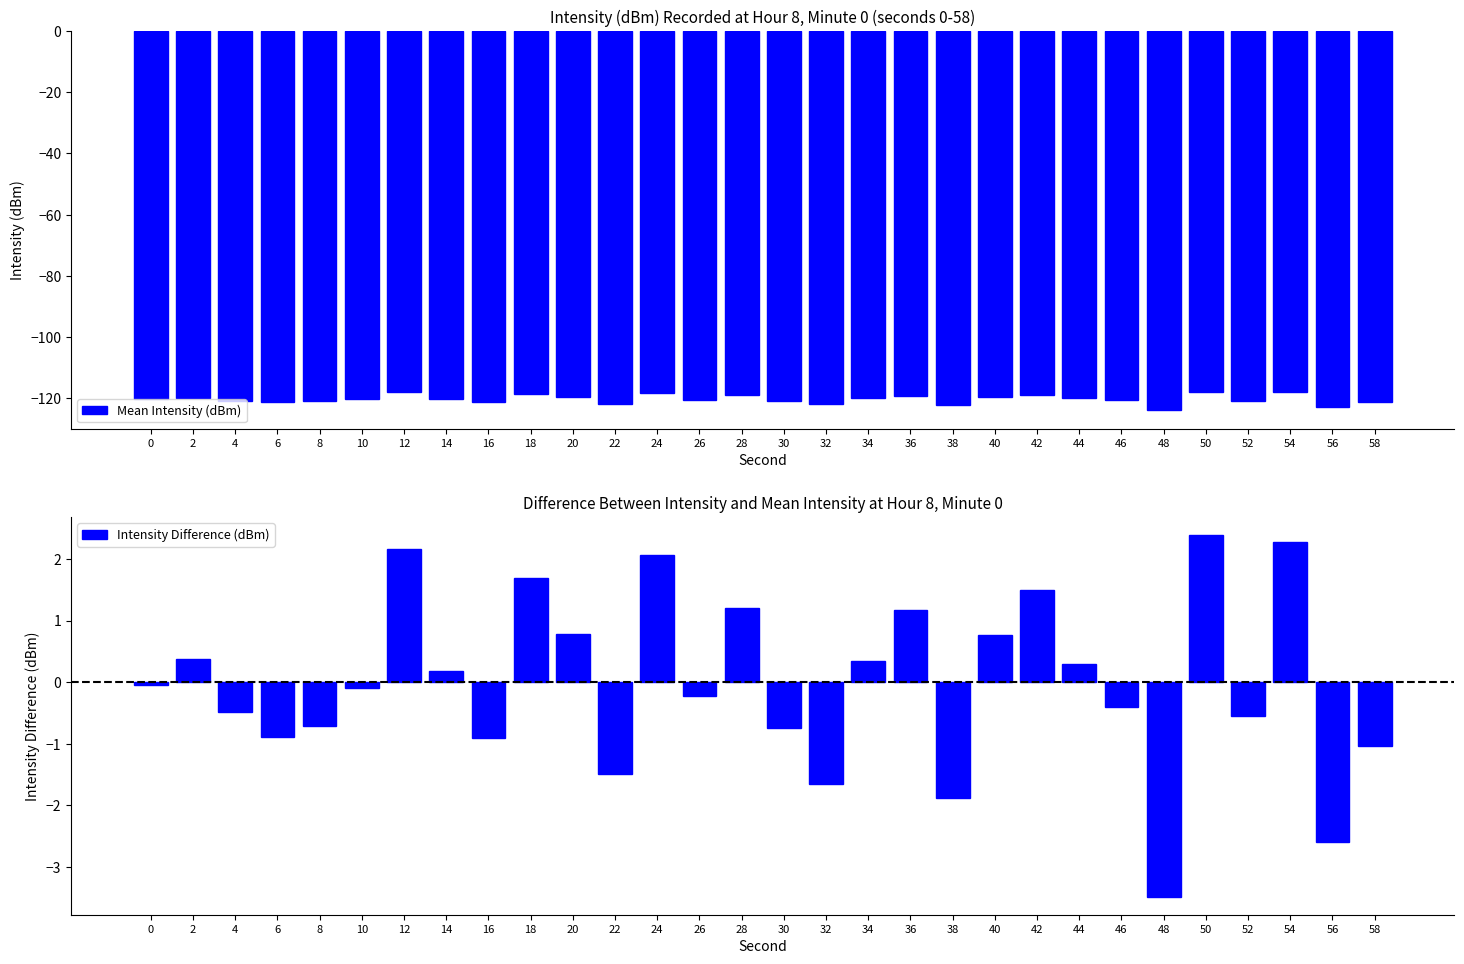

What value does the Mean Intensity (dBm) series have at 30?

-121.0